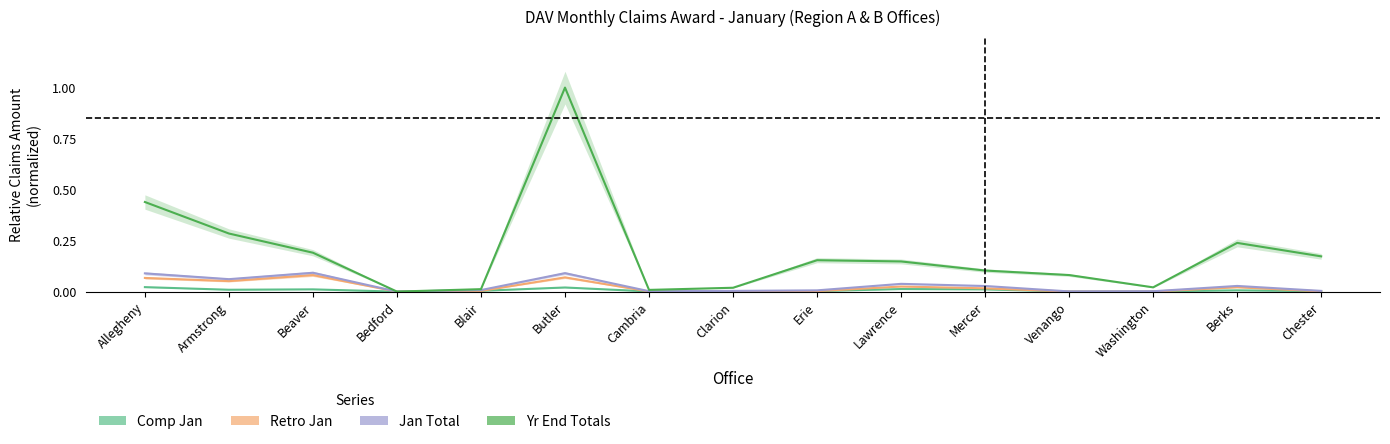

Which series has the widest spread of values?

Yr End Totals